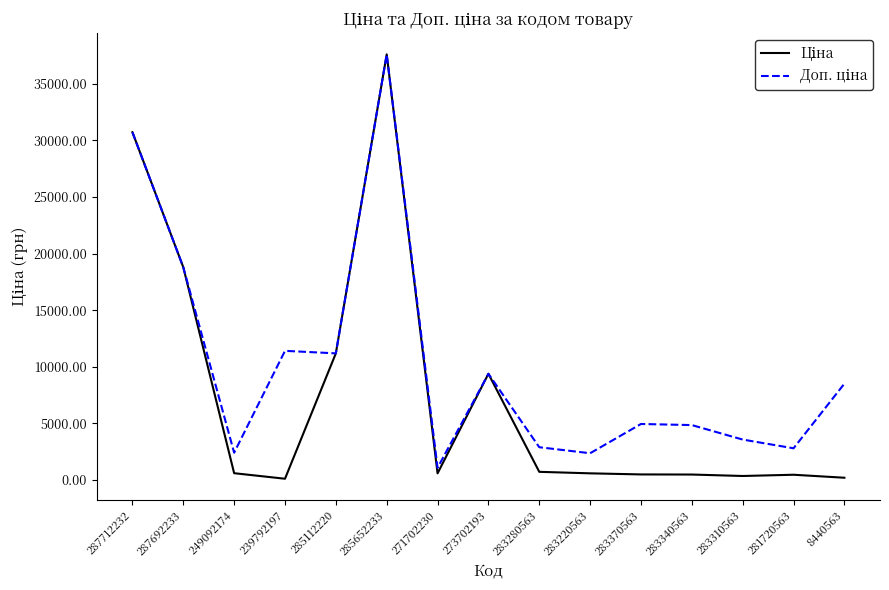

At which category is the sum across all series the highest?

285652233